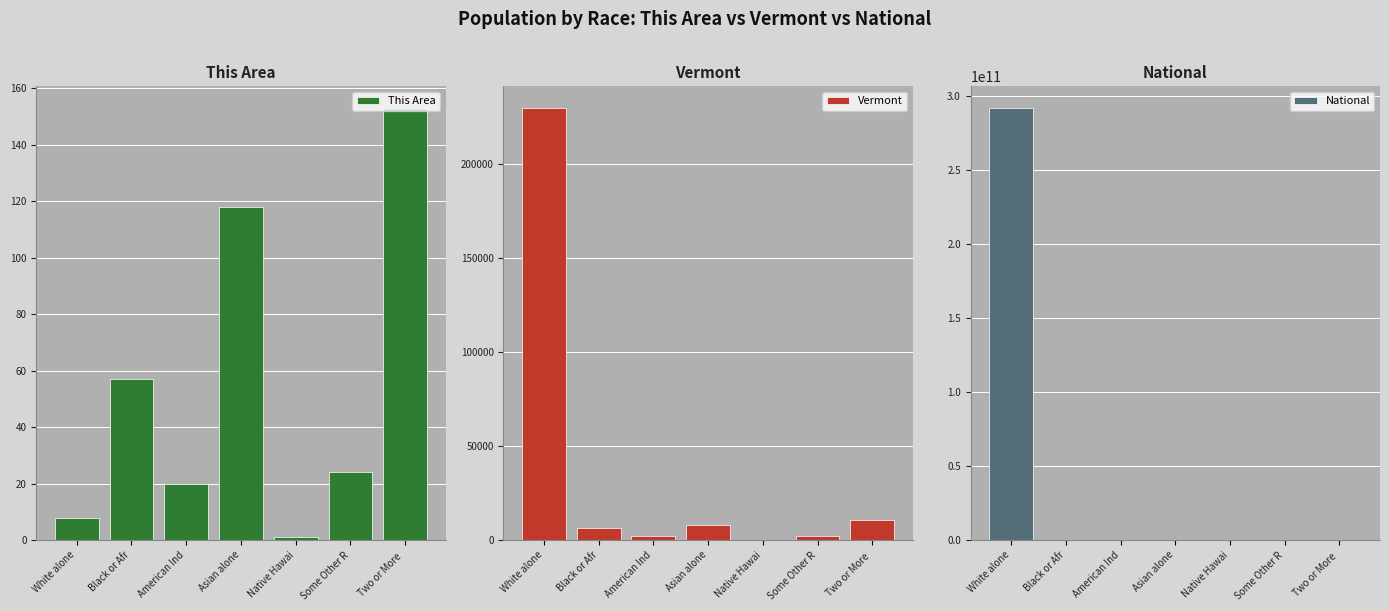

Which category has the lowest value in the National series?

Native Hawai